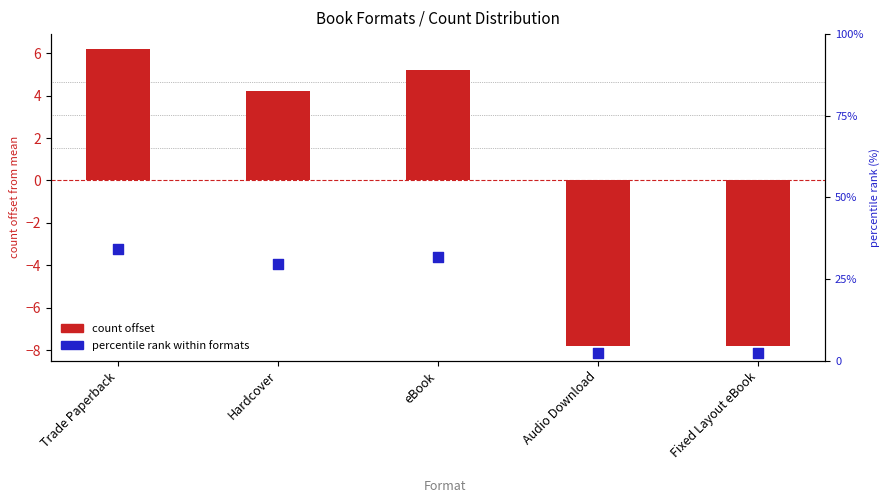

Which series has the largest Y range (max minus min)?

percentile rank within formats